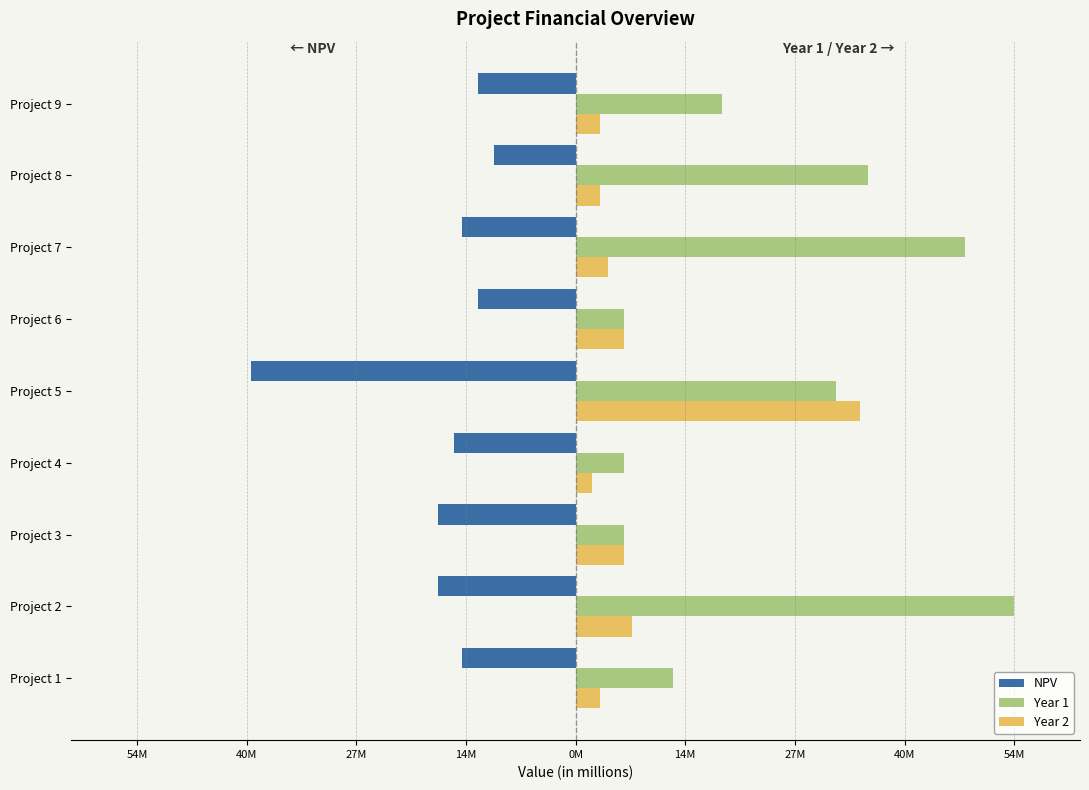

What is the label of the 7th bar from the right?

27M